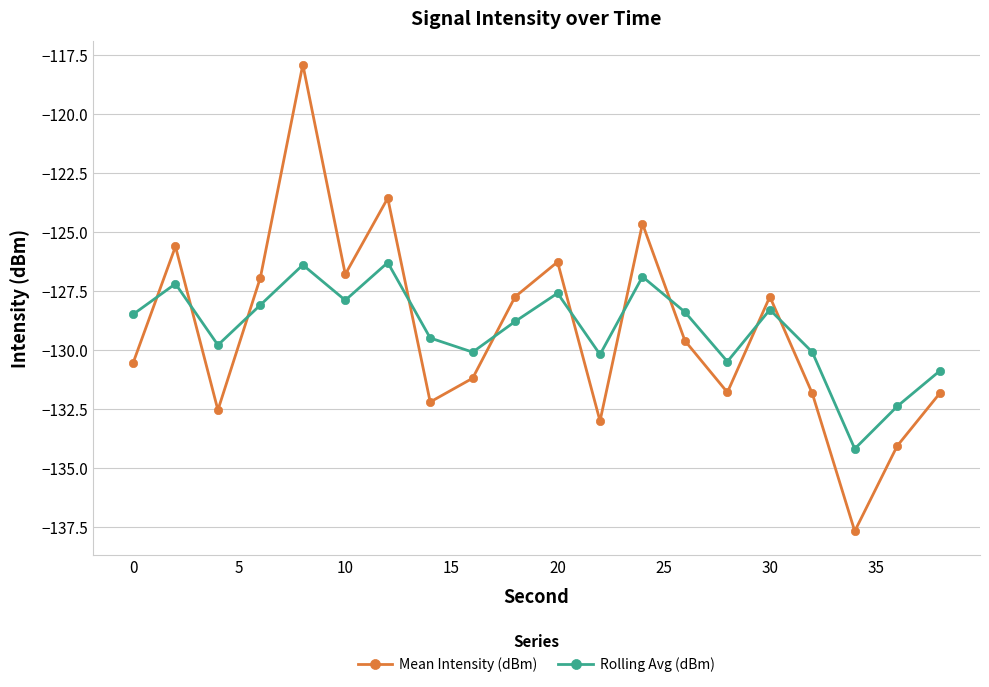

How many data points does each series have?

20